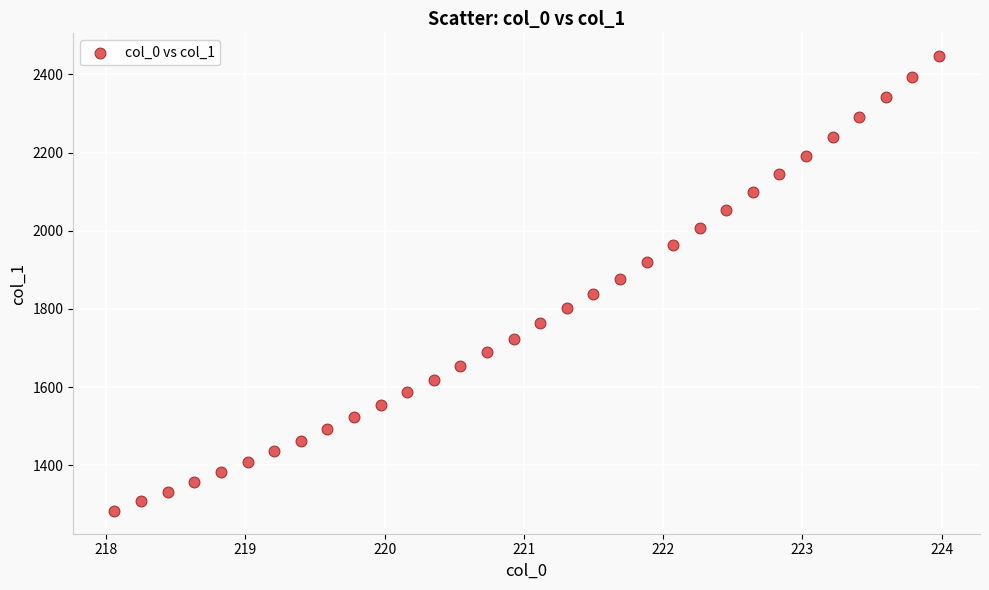

What is the range of Y values (max minus min)?

1164.0